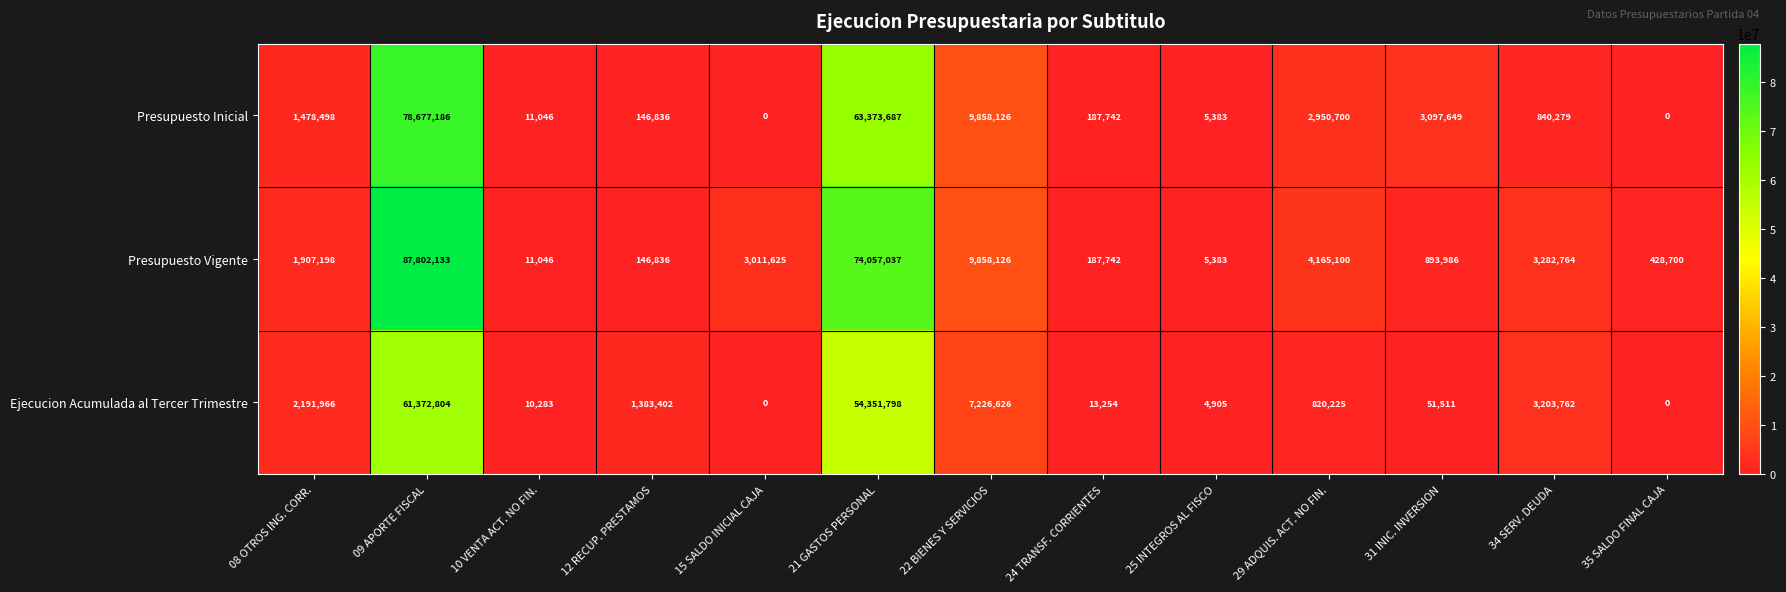

Which label corresponds to the largest value in the chart?

09 APORTE FISCAL